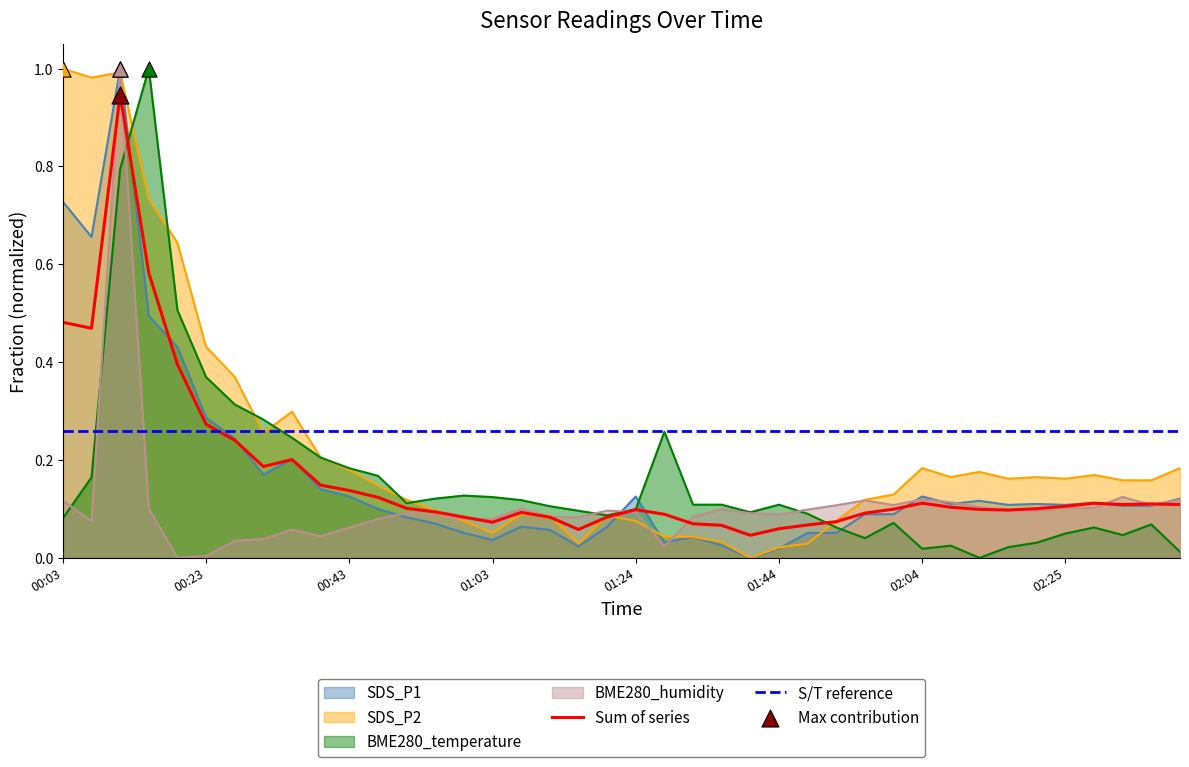

What is the total value across all series at 00:15?

2.3